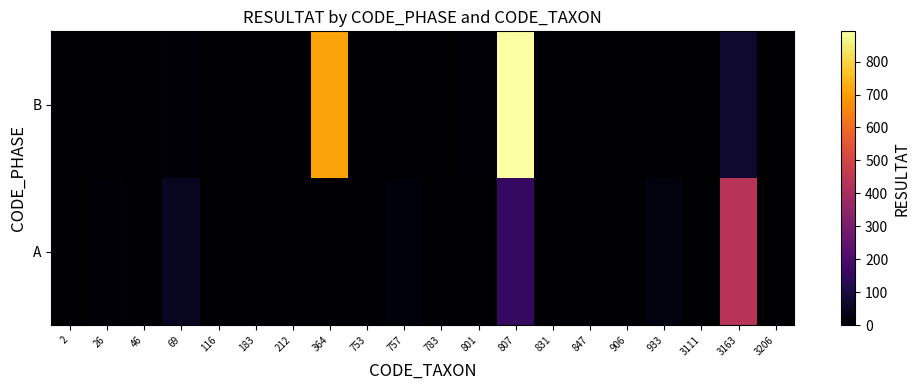

Reading left to right, list all the values displayed in this chart.

A: 2=0	26=11	46=1	69=52	116=0	183=1	212=0	364=4	753=1	757=17	783=3	801=0	807=150	831=4	847=0	906=3	933=22	3111=3	3163=437	3206=3
B: 2=1	26=0	46=0	69=13	116=0	183=1	212=0	364=712	753=0	757=6	783=1	801=11	807=892	831=4	847=0	906=0	933=4	3111=3	3163=74	3206=0